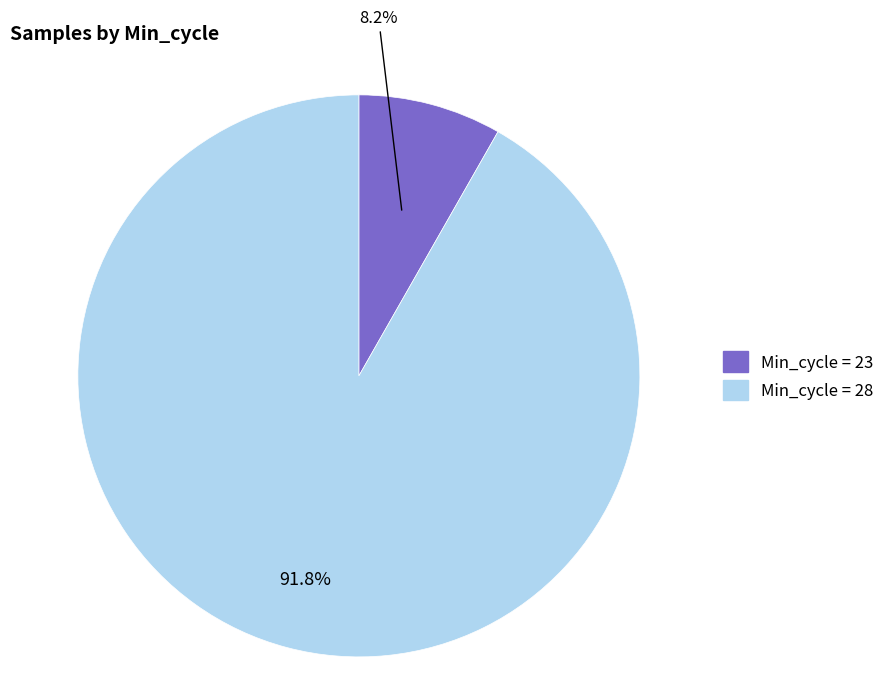

Is there a majority slice in this chart?

Yes